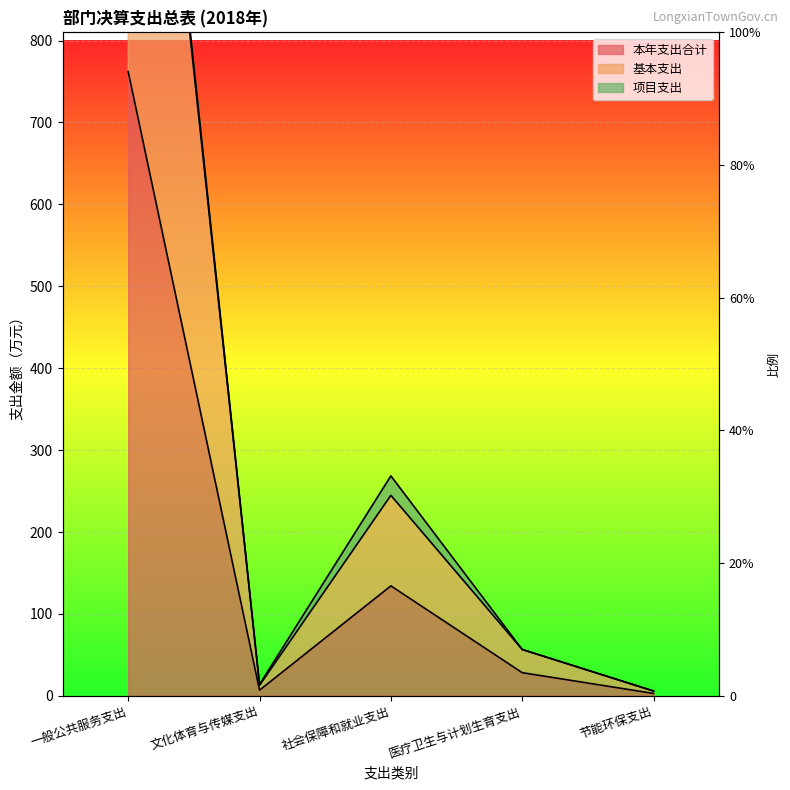

True or false: 基本支出 has a value of 12.9 at 文化体育与传媒支出.

True